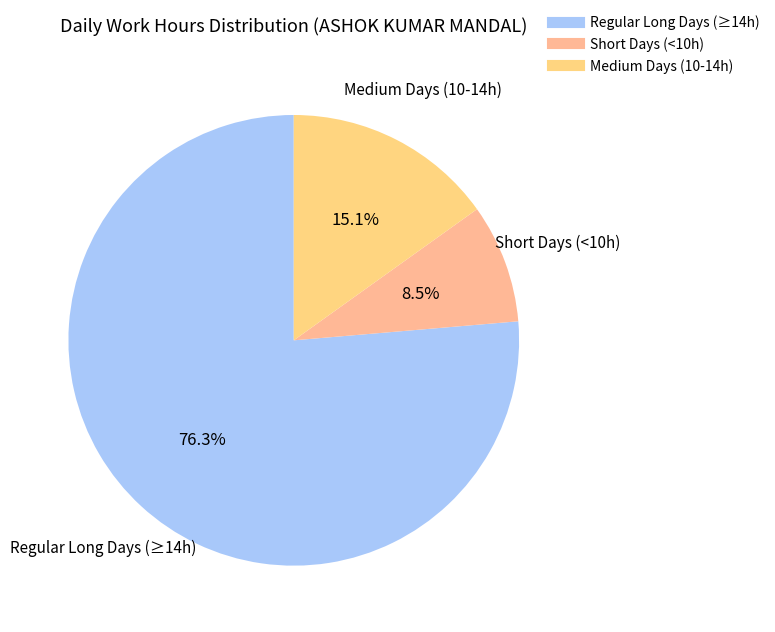

Is there a majority slice in this chart?

Yes